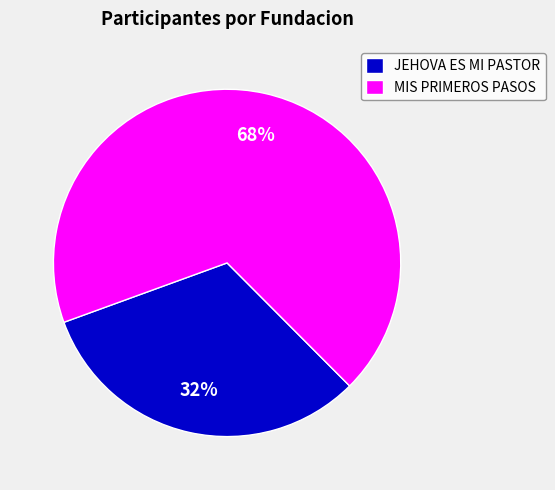

Which category has the biggest portion of the pie?

MIS PRIMEROS PASOS